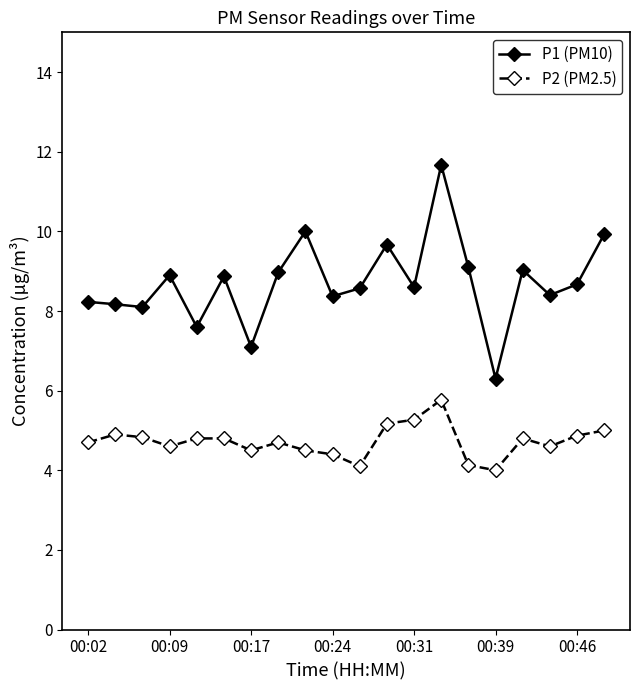

Rank the series by their maximum value, from lowest to highest.

P2 (PM2.5), P1 (PM10)